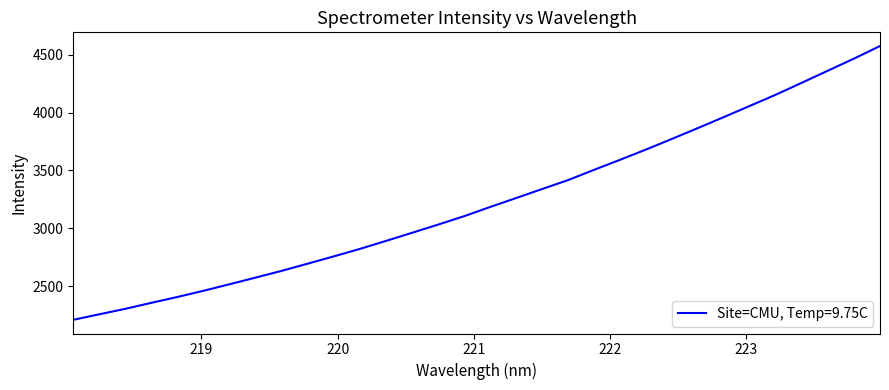

What is the difference between the maximum and minimum values?

2363.3